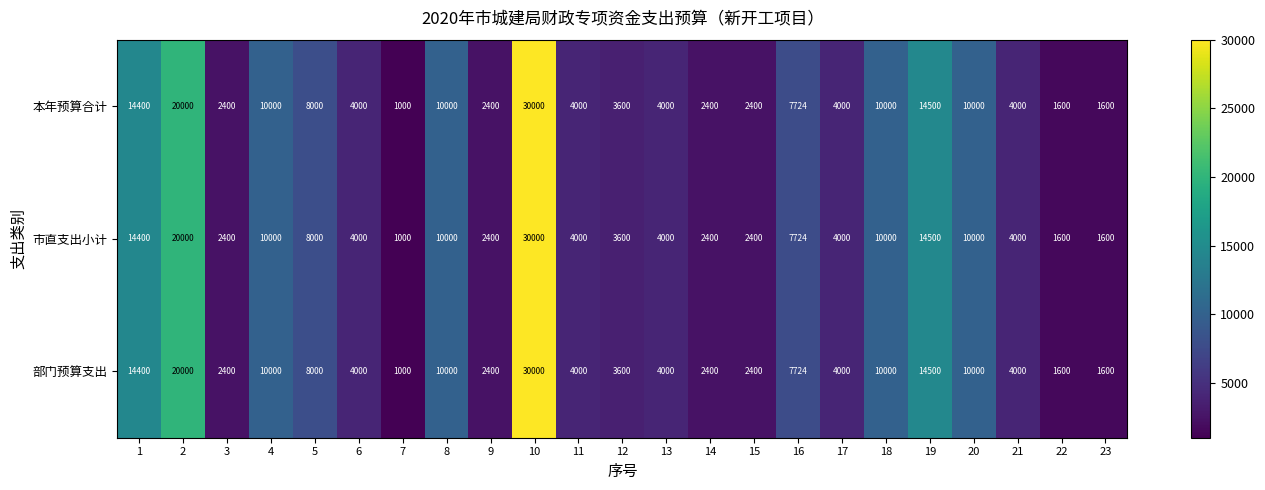

At which label is 部门预算支出 closest to 15500?

19